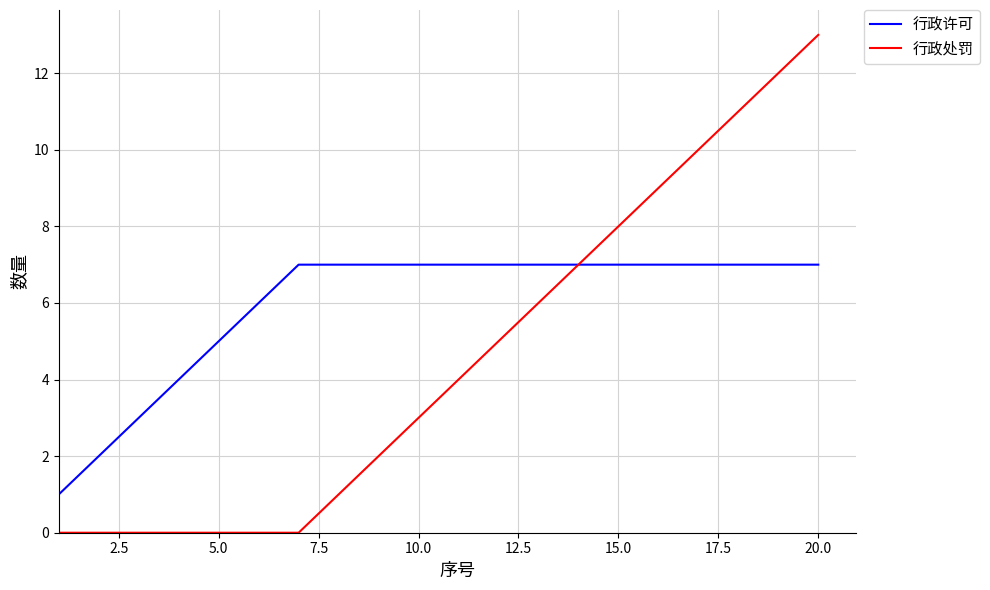

Which series has the widest spread of values?

行政处罚